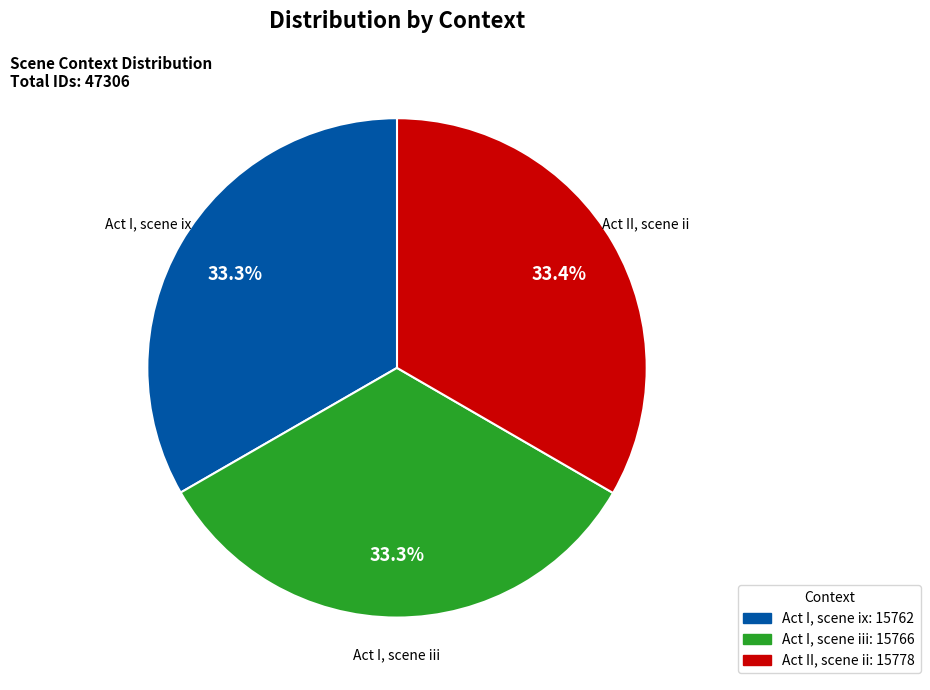

Is there any slice that represents more than half of the pie?

No